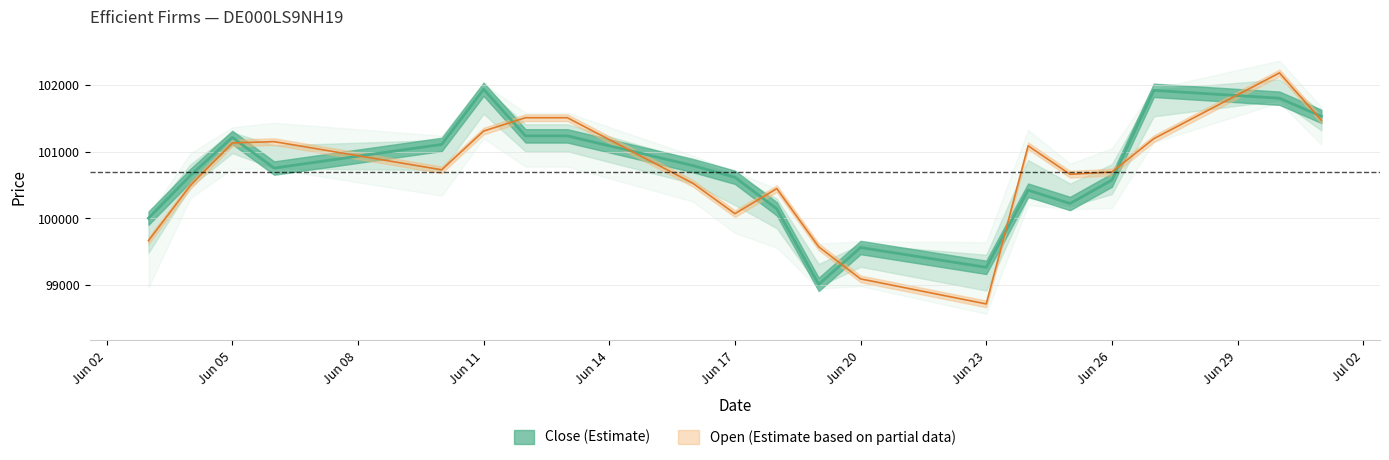

How many interior local valleys does the Open series have?

4